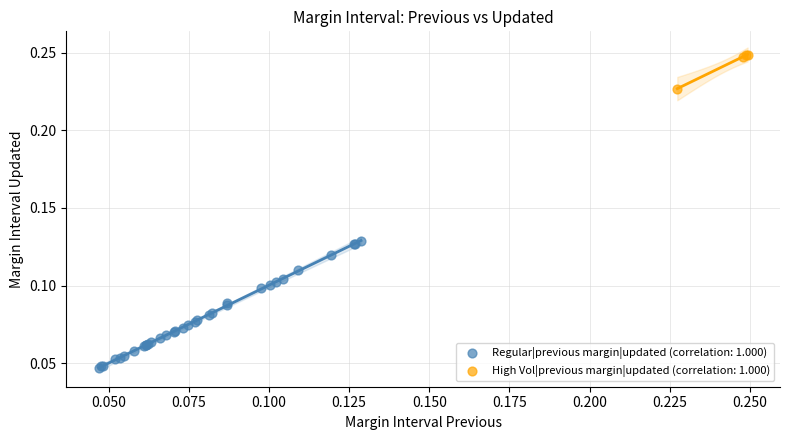

Which series has the largest Y range (max minus min)?

Regular|previous margin|updated (correlation: 1.000)